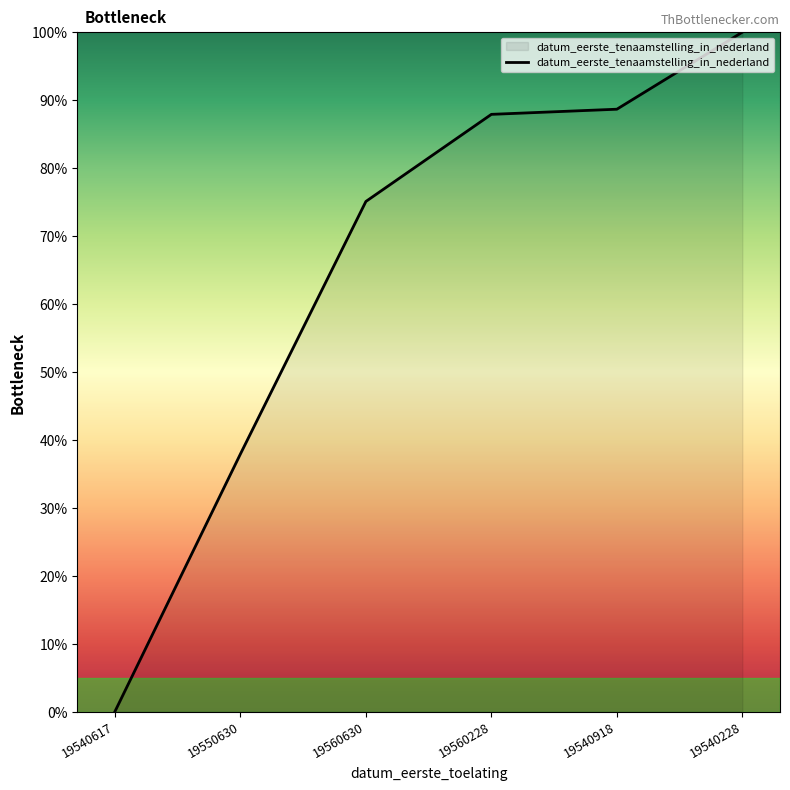

True or false: the data shows 88.7 at 19540918.

True